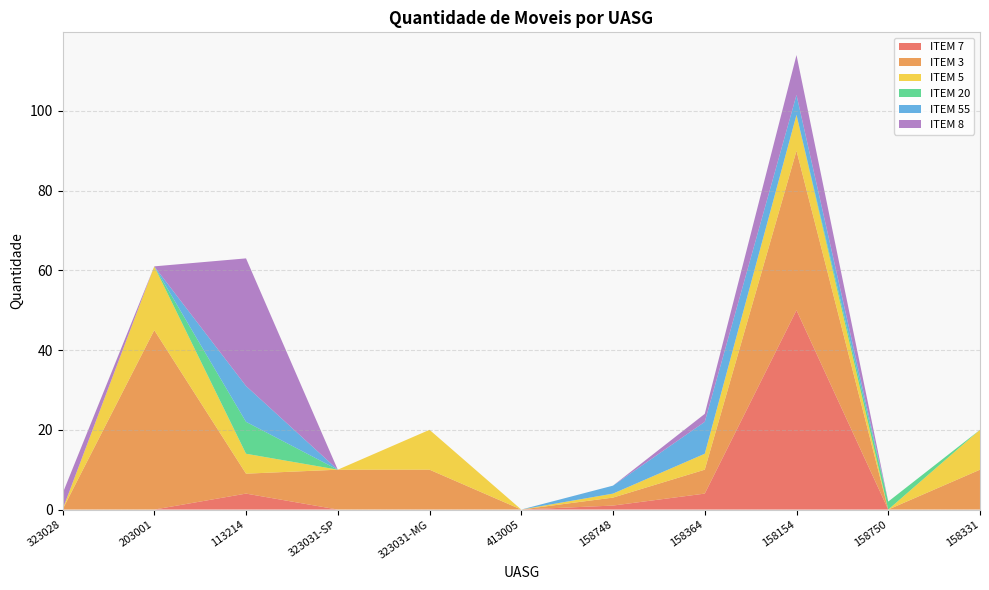

Reading left to right, extract all data points from this chart.

ITEM 7: 323028=0	203001=0	113214=4	323031-SP=0	323031-MG=0	413005=0	158748=1	158364=4	158154=50	158750=0	158331=0
ITEM 3: 323028=0	203001=45	113214=5	323031-SP=10	323031-MG=10	413005=0	158748=2	158364=6	158154=40	158750=0	158331=10
ITEM 5: 323028=0	203001=16	113214=5	323031-SP=0	323031-MG=10	413005=0	158748=1	158364=4	158154=9	158750=0	158331=10
ITEM 20: 323028=0	203001=0	113214=8	323031-SP=0	323031-MG=0	413005=0	158748=0	158364=0	158154=0	158750=2	158331=0
ITEM 55: 323028=0	203001=0	113214=9	323031-SP=0	323031-MG=0	413005=0	158748=2	158364=8	158154=5	158750=0	158331=0
ITEM 8: 323028=4	203001=0	113214=32	323031-SP=0	323031-MG=0	413005=0	158748=0	158364=2	158154=10	158750=0	158331=0